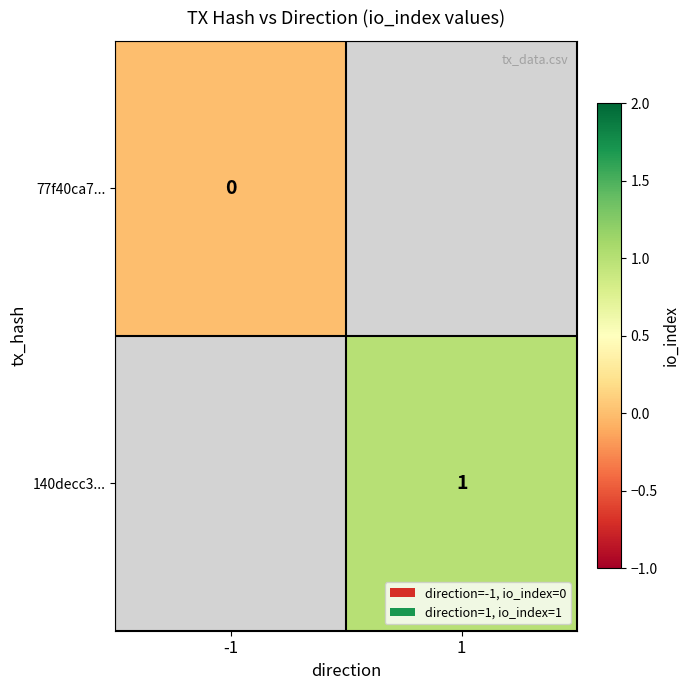

True or false: 140decc3... has a value of 1 at 1.

True